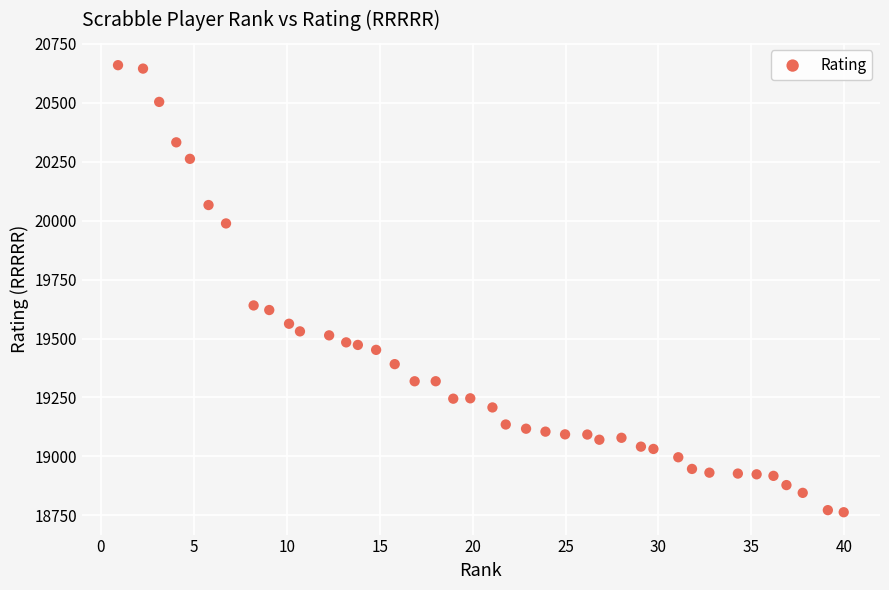

What is the range of Y values (max minus min)?

1896.1